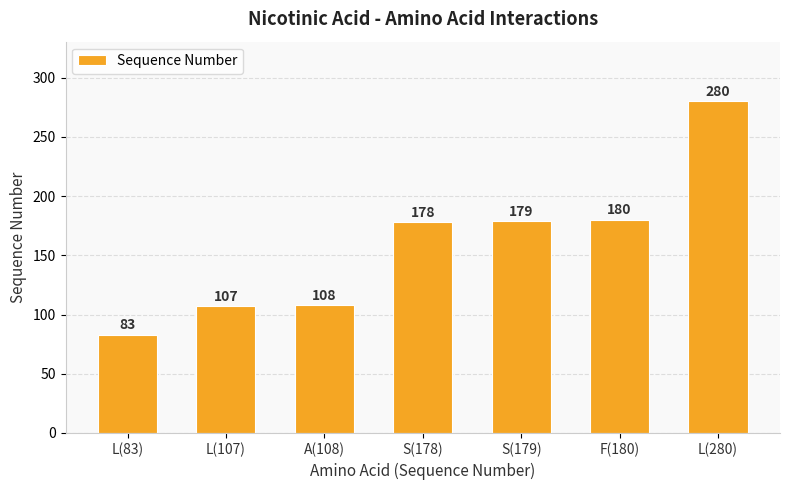

Count the number of data series in this chart.

1